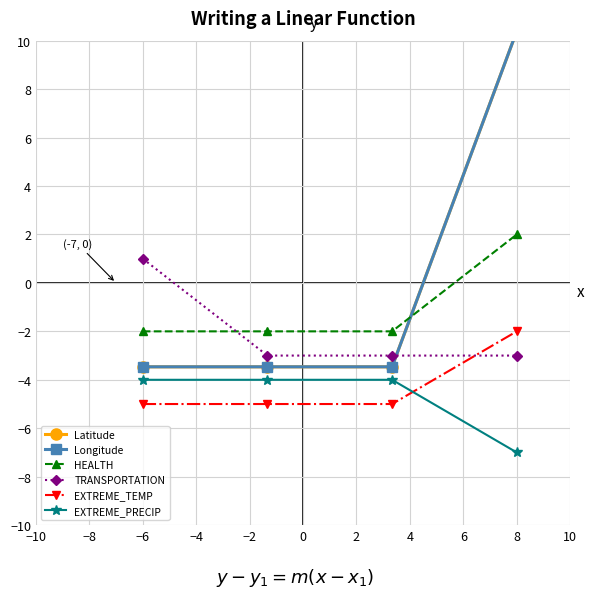

True or false: HEALTH and EXTREME_TEMP cross at least once.

False